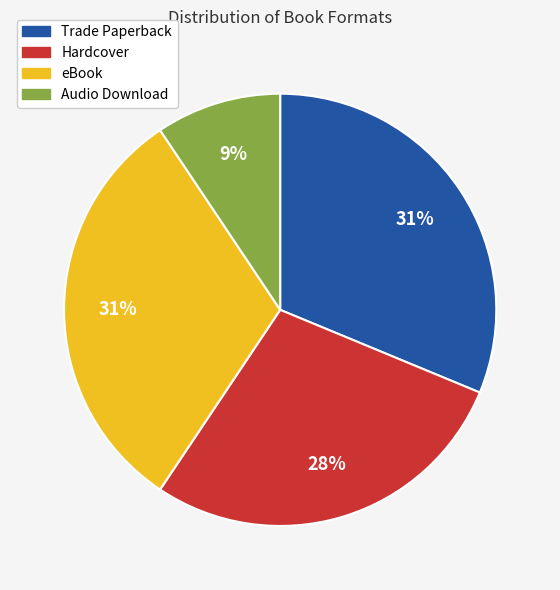

Is it true that Audio Download is 9% of the pie?

True